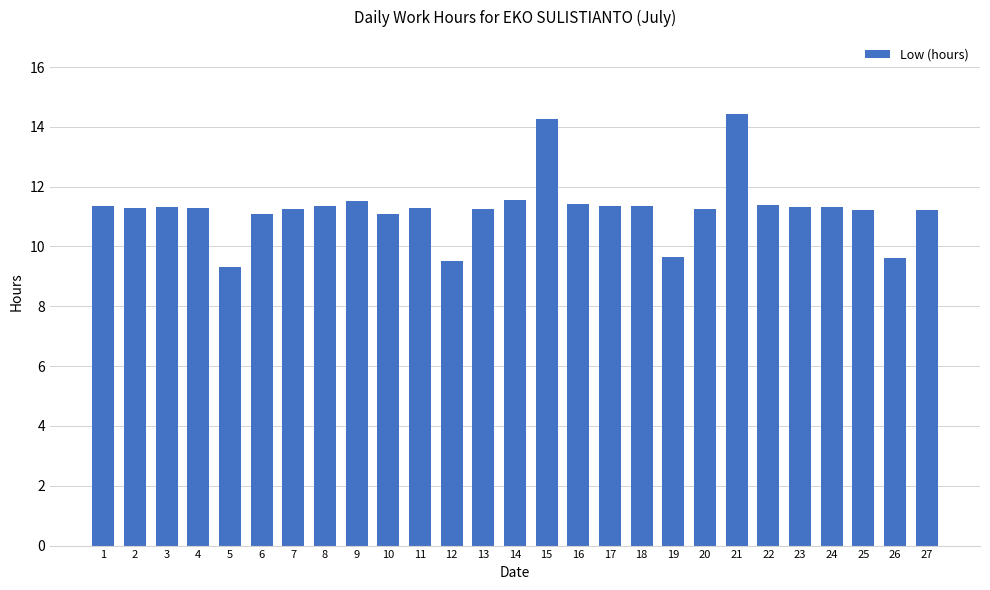

The chart shows a value of 11.3 at 17. True or false?

True